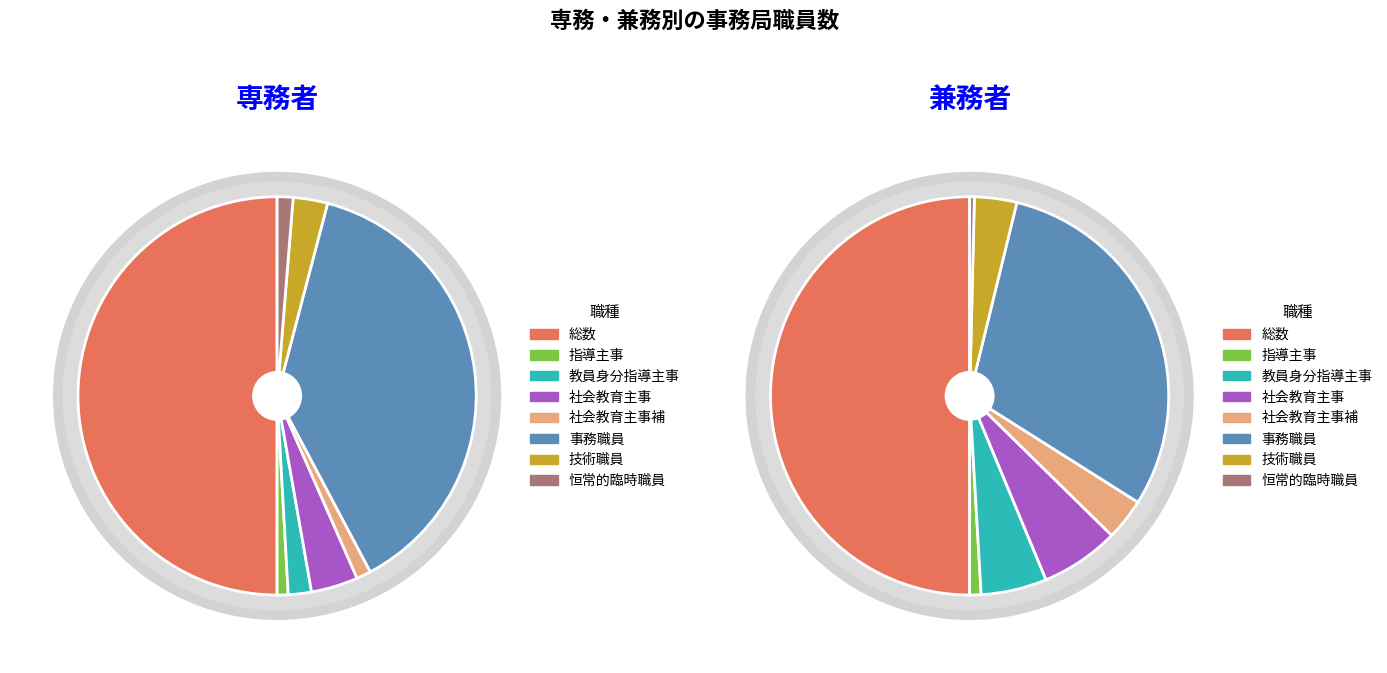

Which series has the widest spread of values?

専務者